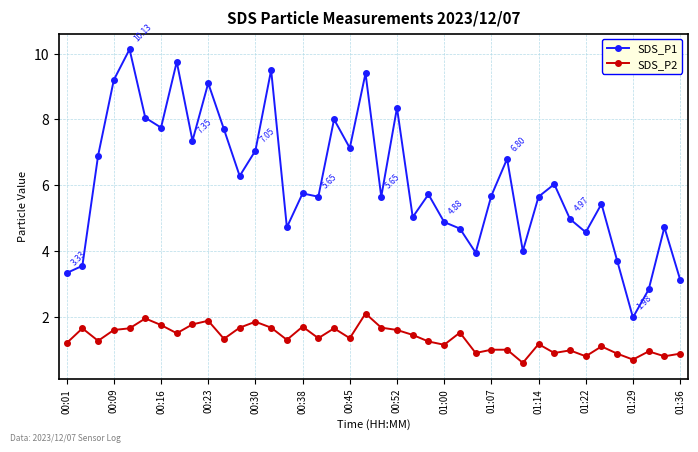

What is the difference between the maximum and second lowest values in the SDS_P2 series?

1.4